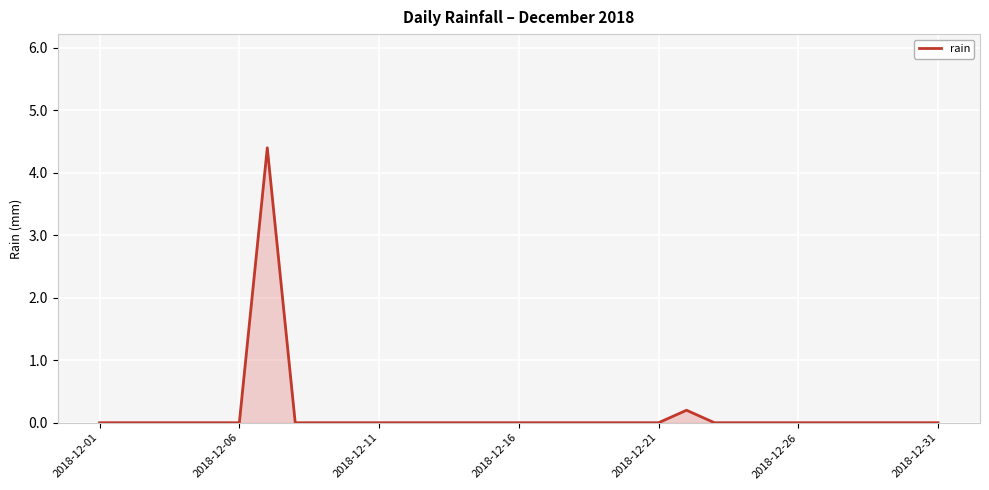

What is the maximum value shown in the chart?

4.4